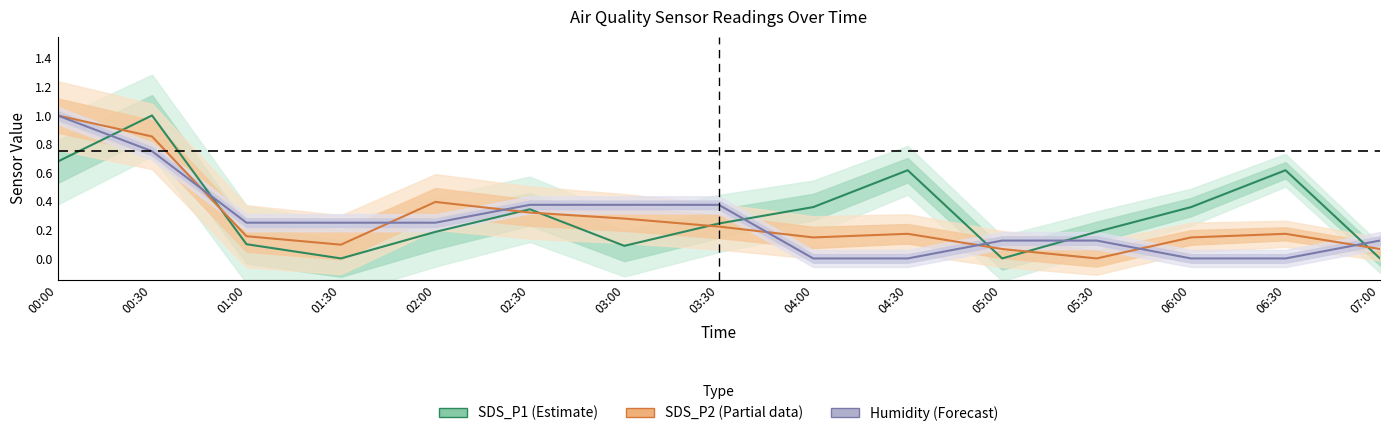

What is the difference between the Humidity values at 04:00 and 07:00?

0.1